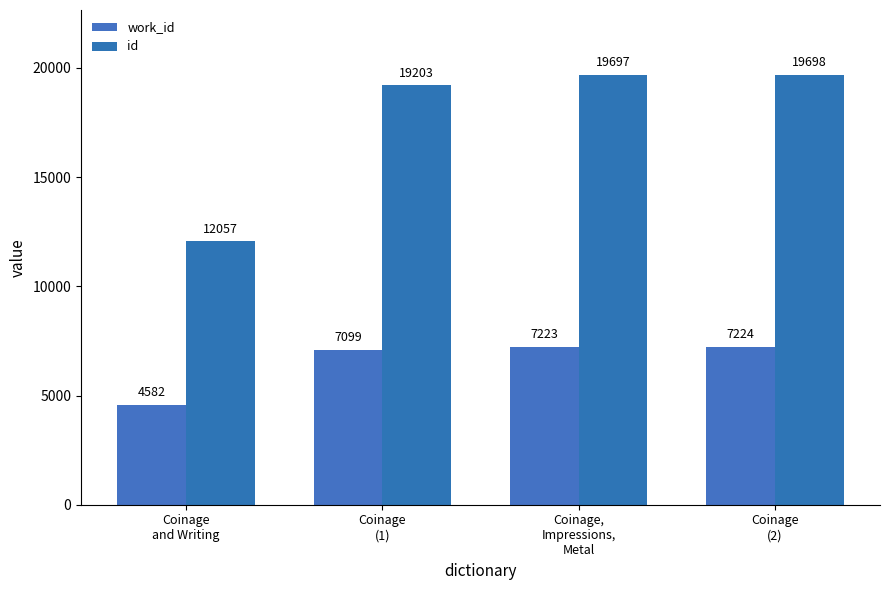

What is the label of the 4th bar from the left?

Coinage
(2)